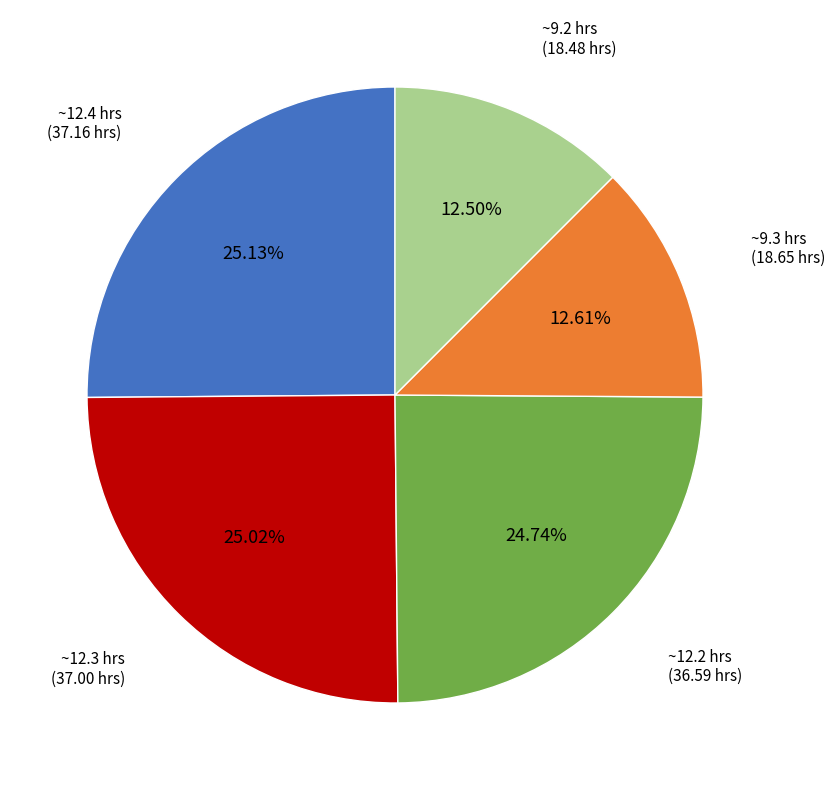

Count the number of slices in the pie.

5